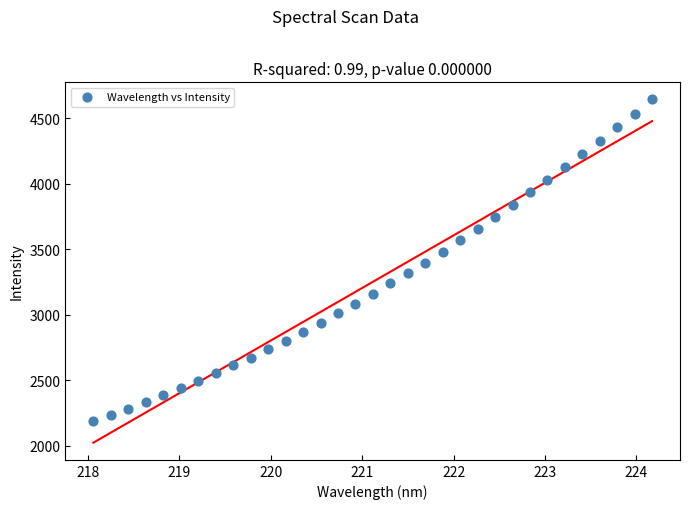

What is the range of Y values (max minus min)?

2454.0